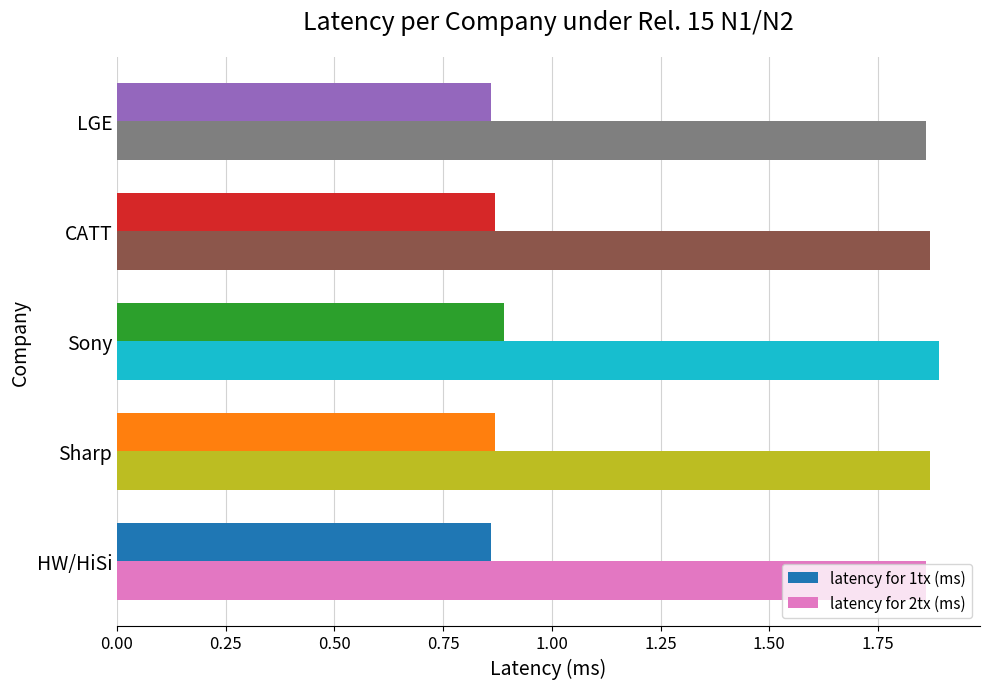

At how many categories does at least one series exceed 1?

5